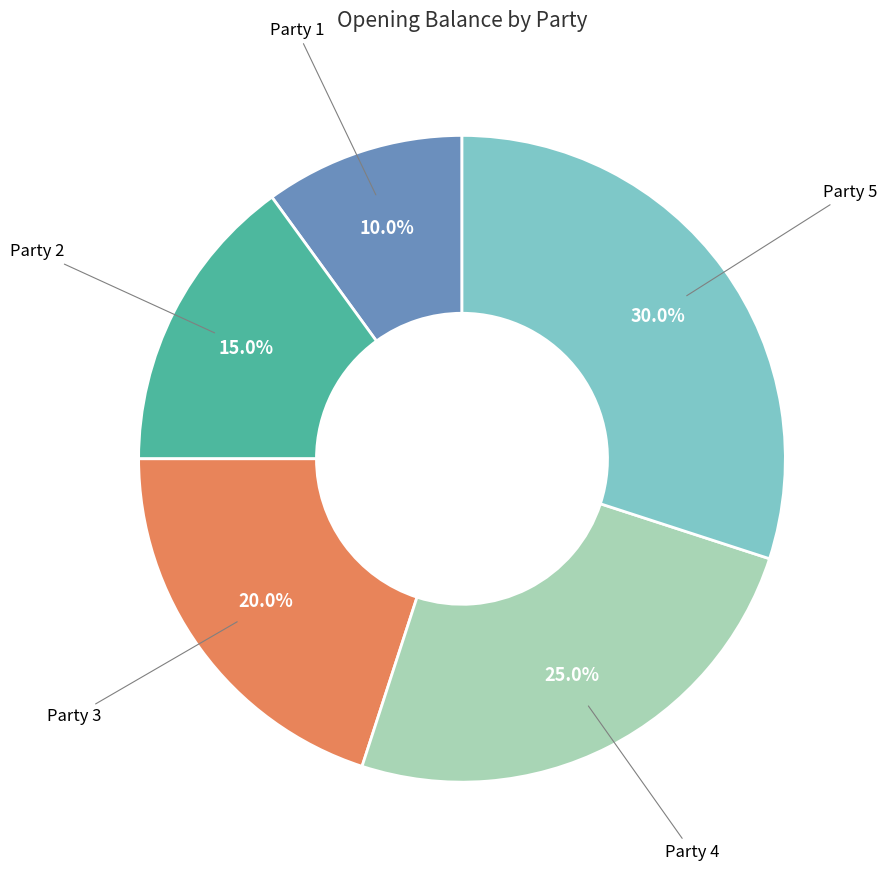

Is there any slice that represents more than half of the pie?

No